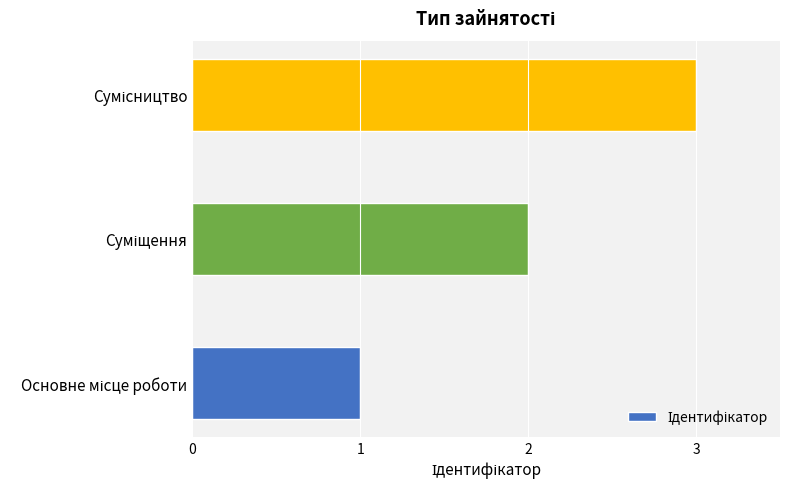

What is the greatest value displayed?

3